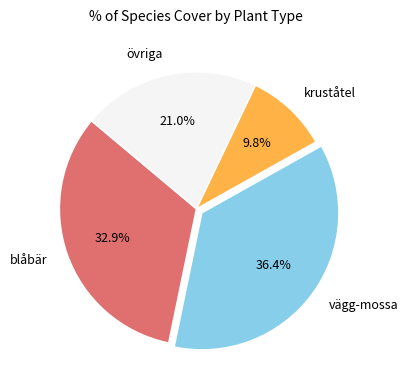

What is the ratio of the value at övriga to the value at vägg-mossa?

0.6